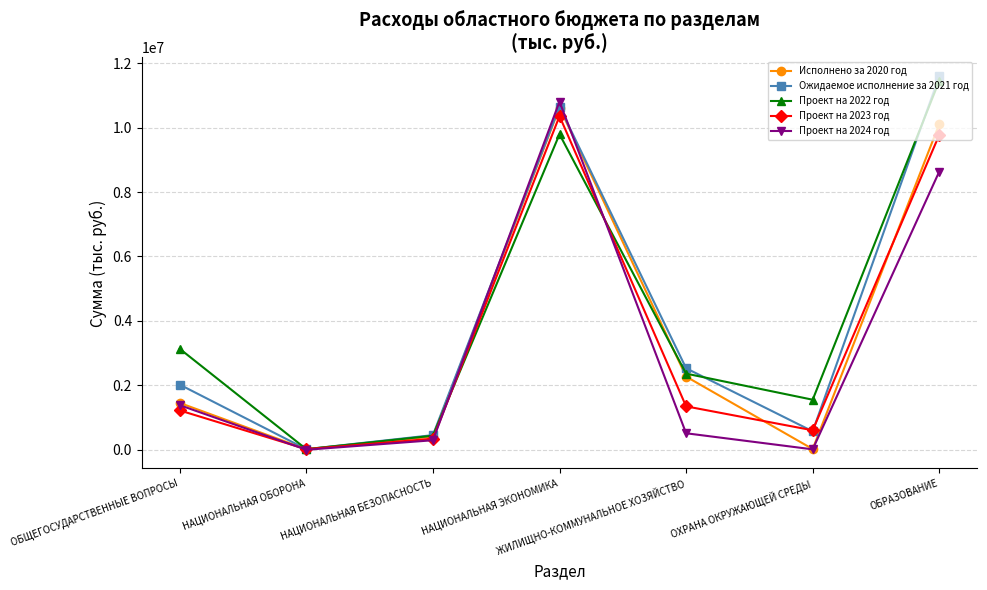

What is the value of the Исполнено за 2020 год point at the 2nd from the left?

16910.9